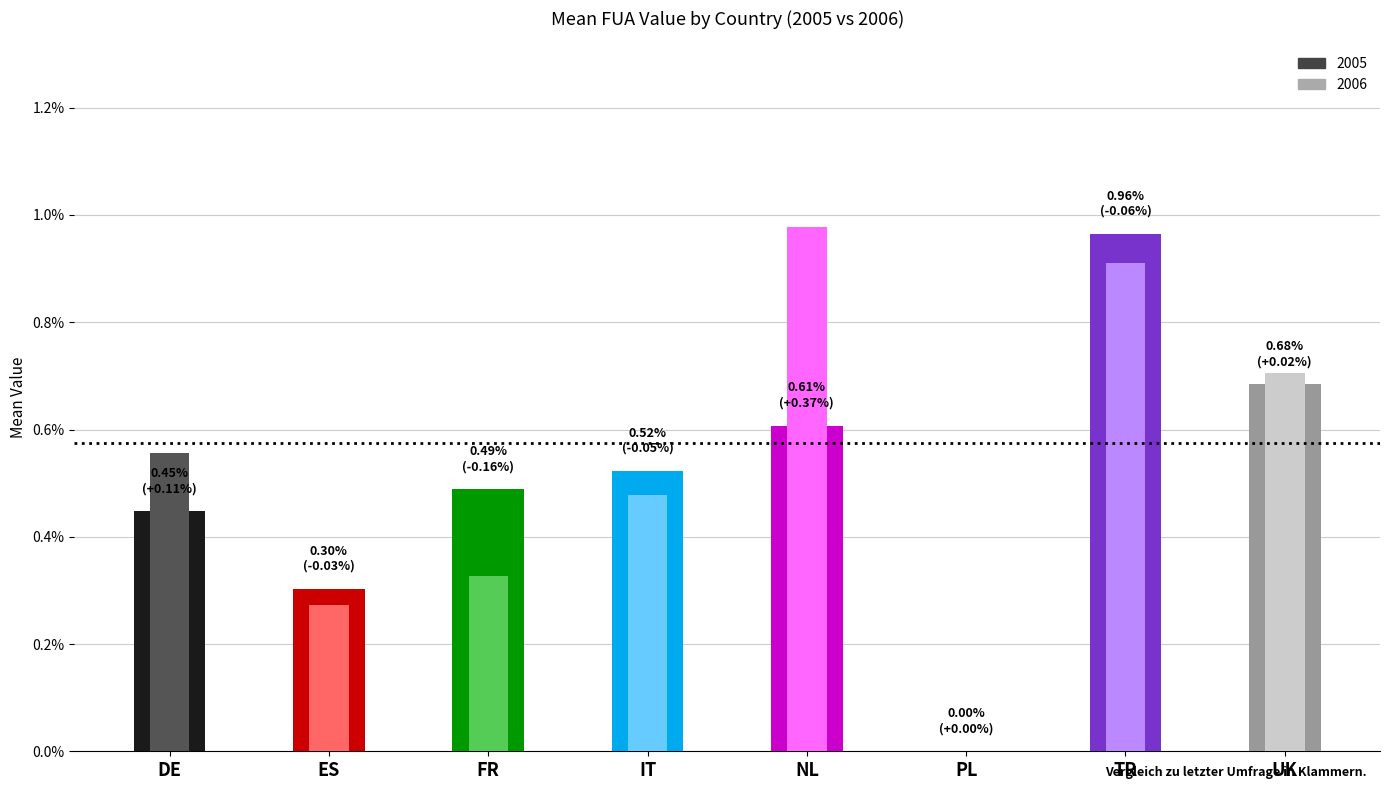

Rank the series by their average value, from lowest to highest.

2005, 2006